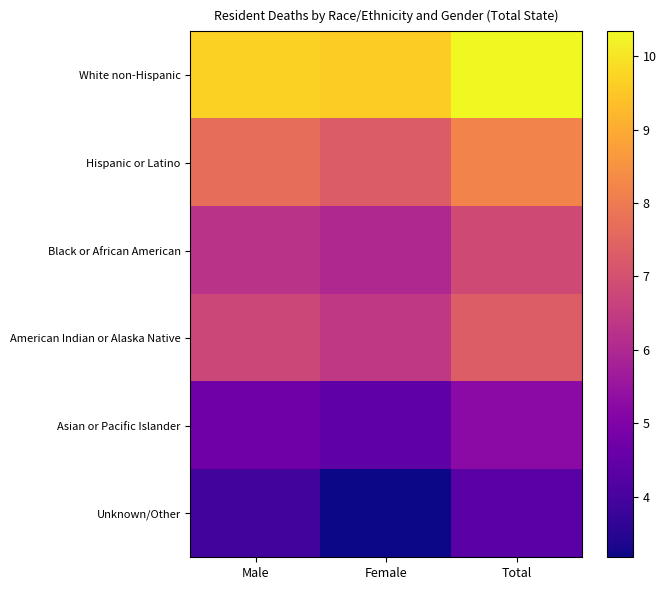

What is the total value across all series at Female?

36.9